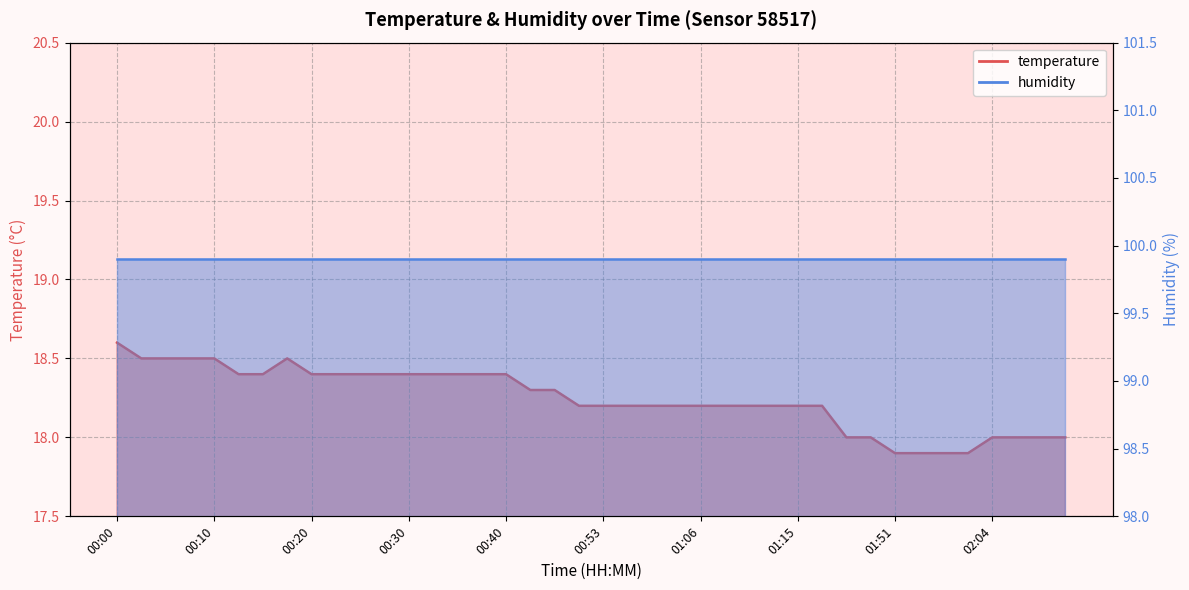

Approximately how many times larger is the value at 00:10 compared to 00:25?

1.0